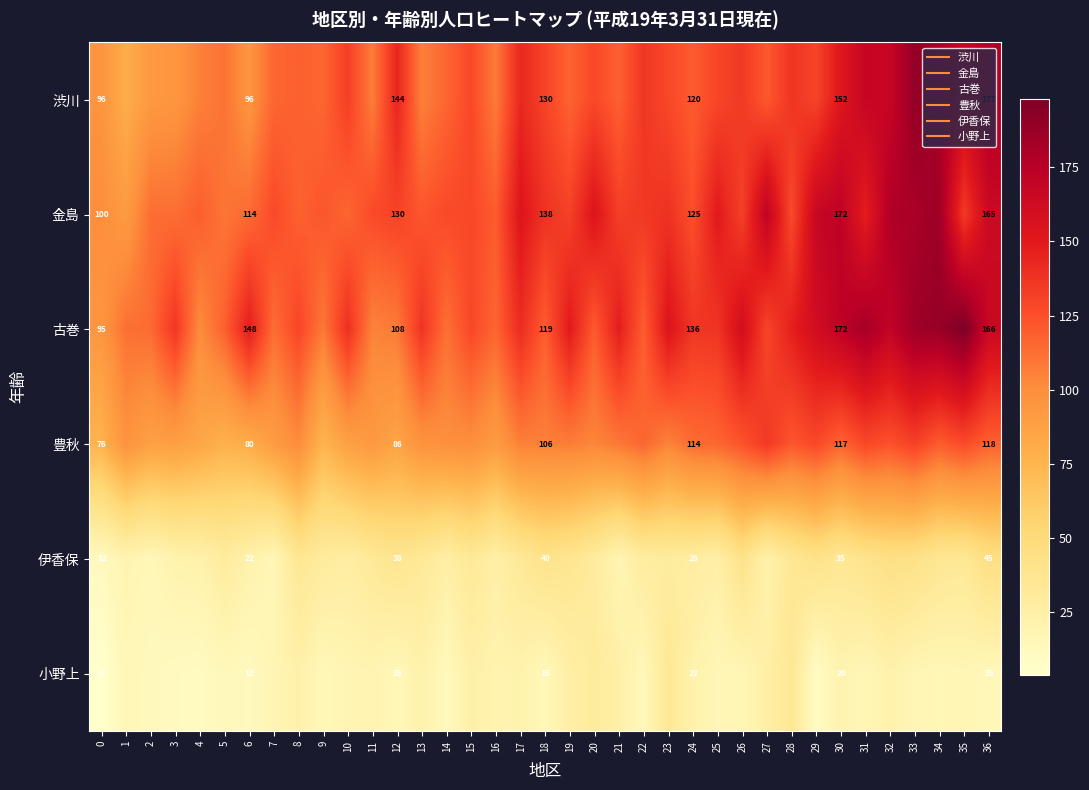

Which has a higher value, 29 or 36?

36